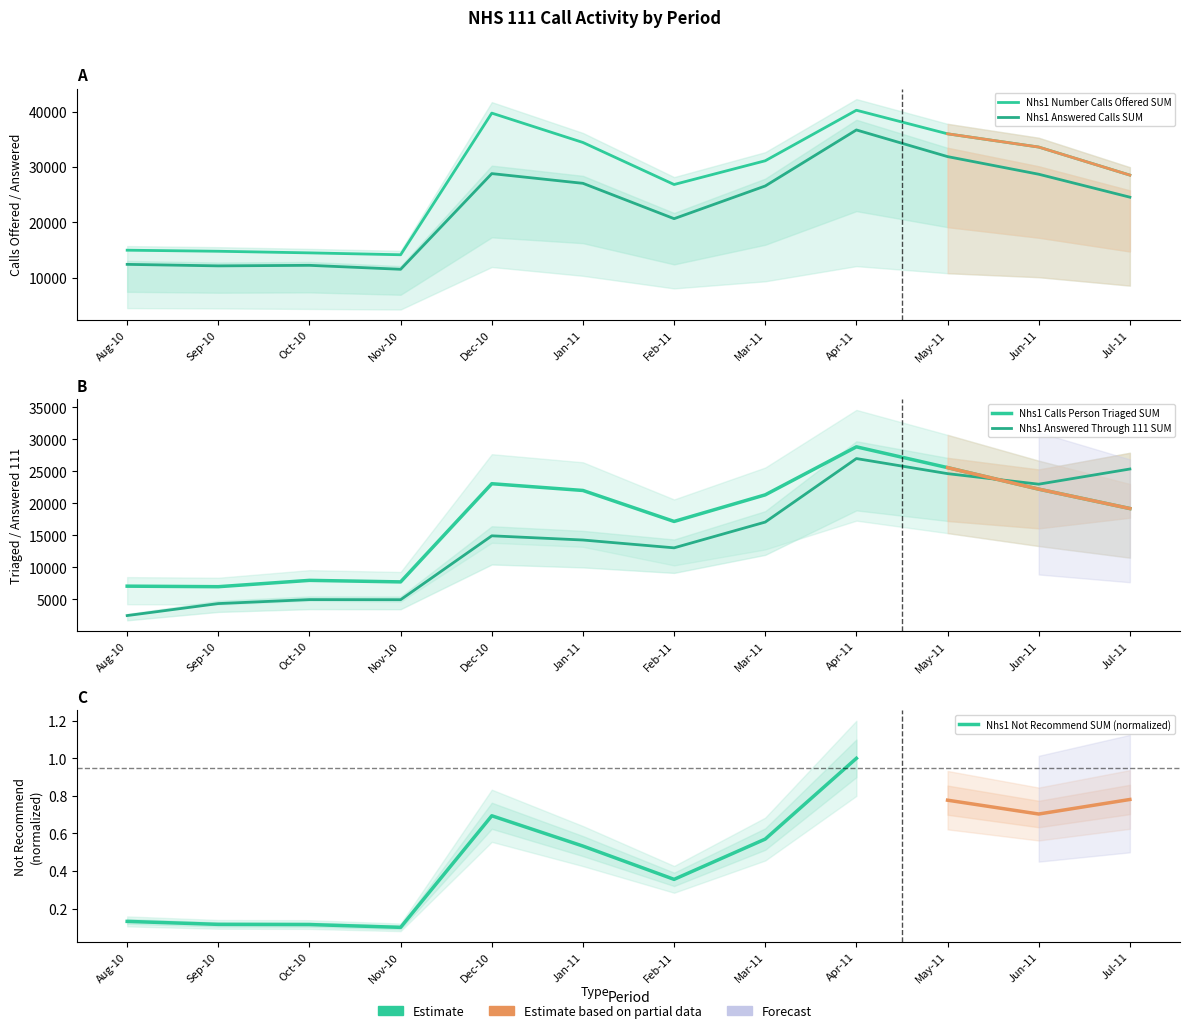

At how many categories does at least one series exceed 19938?

8